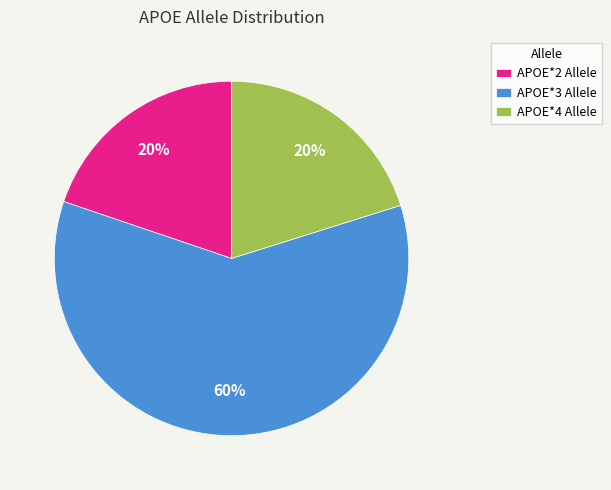

To the nearest percent, what percentage of the pie is APOE*2 Allele?

20%